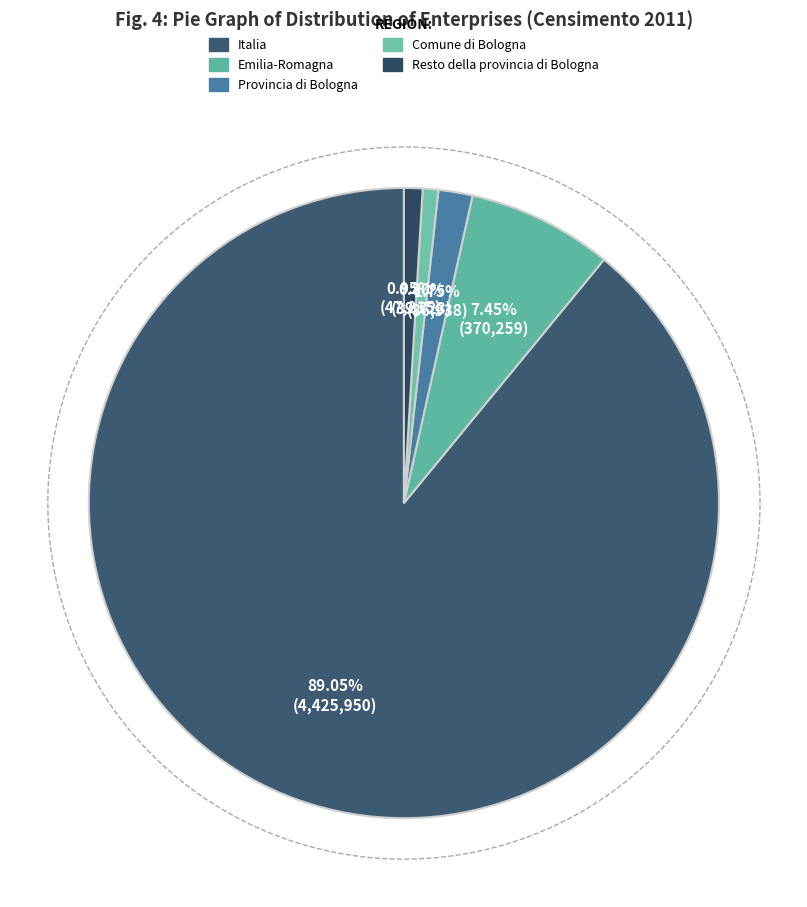

Rank the categories by value from lowest to highest.

Comune di Bologna, Resto della provincia di Bologna, Provincia di Bologna, Emilia-Romagna, Italia